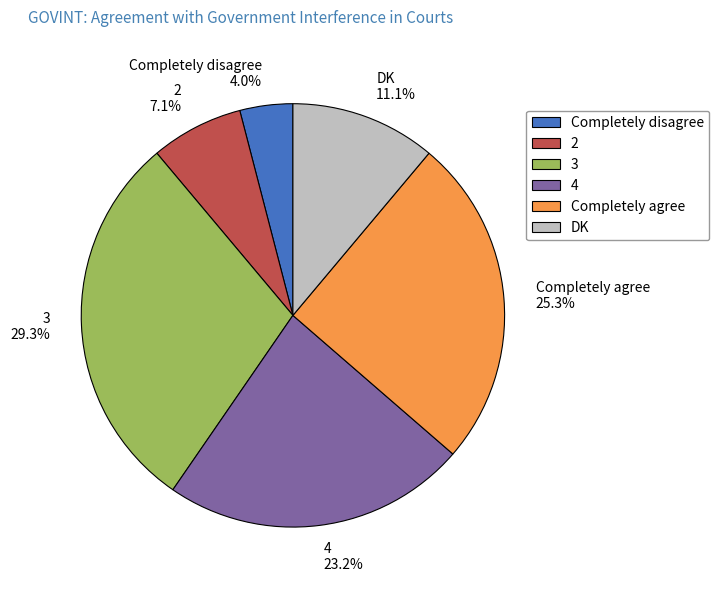

Rank the categories by value from highest to lowest.

3, Completely agree, 4, DK, 2, Completely disagree